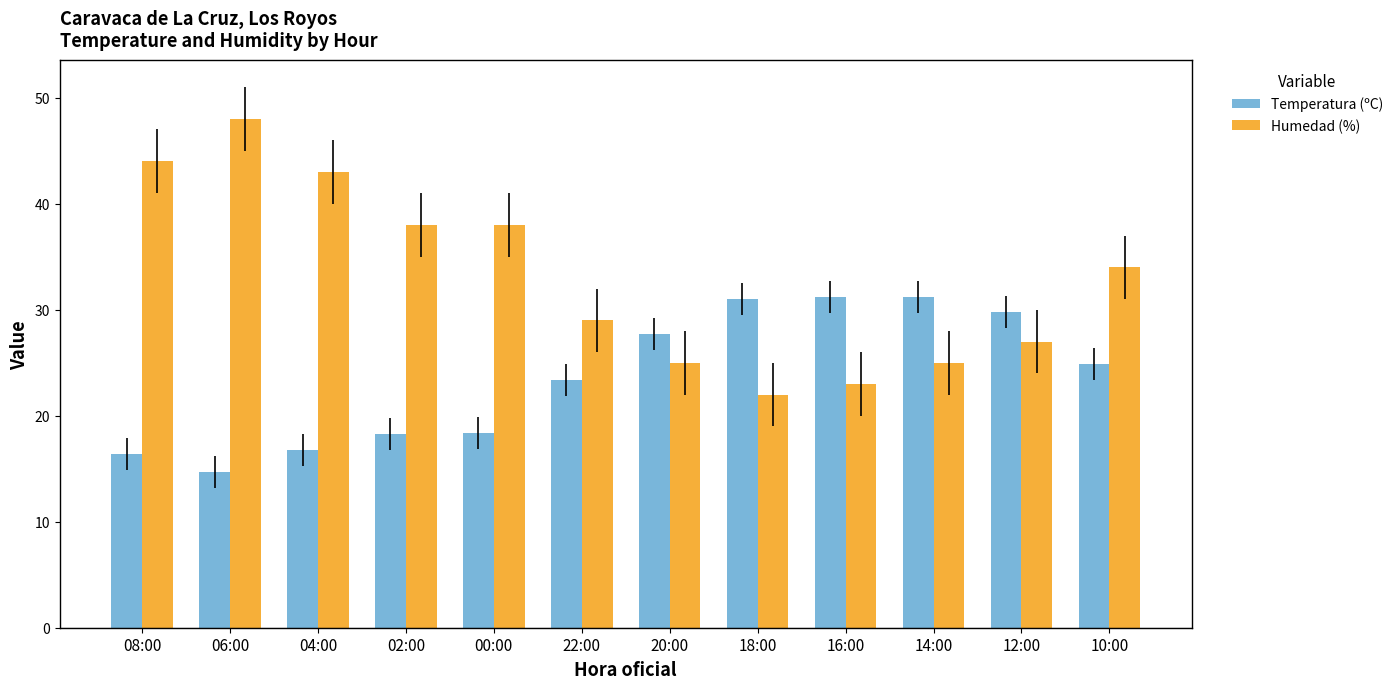

Is it true that Temperatura (ºC) equals 7.0 at 00:00?

False